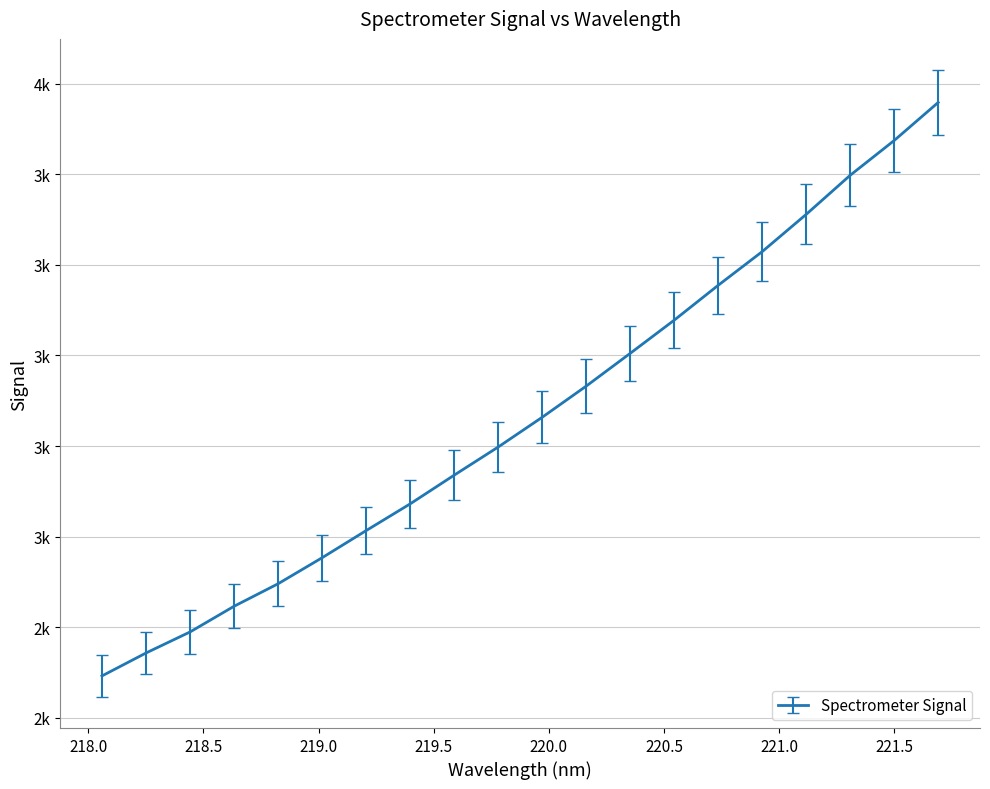

Rank the categories by value from highest to lowest.

221.6902, 221.4993, 221.3083, 221.1174, 220.9264, 220.7354, 220.5444, 220.3533, 220.1623, 219.9712, 219.7801, 219.589, 219.3979, 219.2067, 219.0156, 218.8244, 218.6332, 218.442, 218.2508, 218.0596